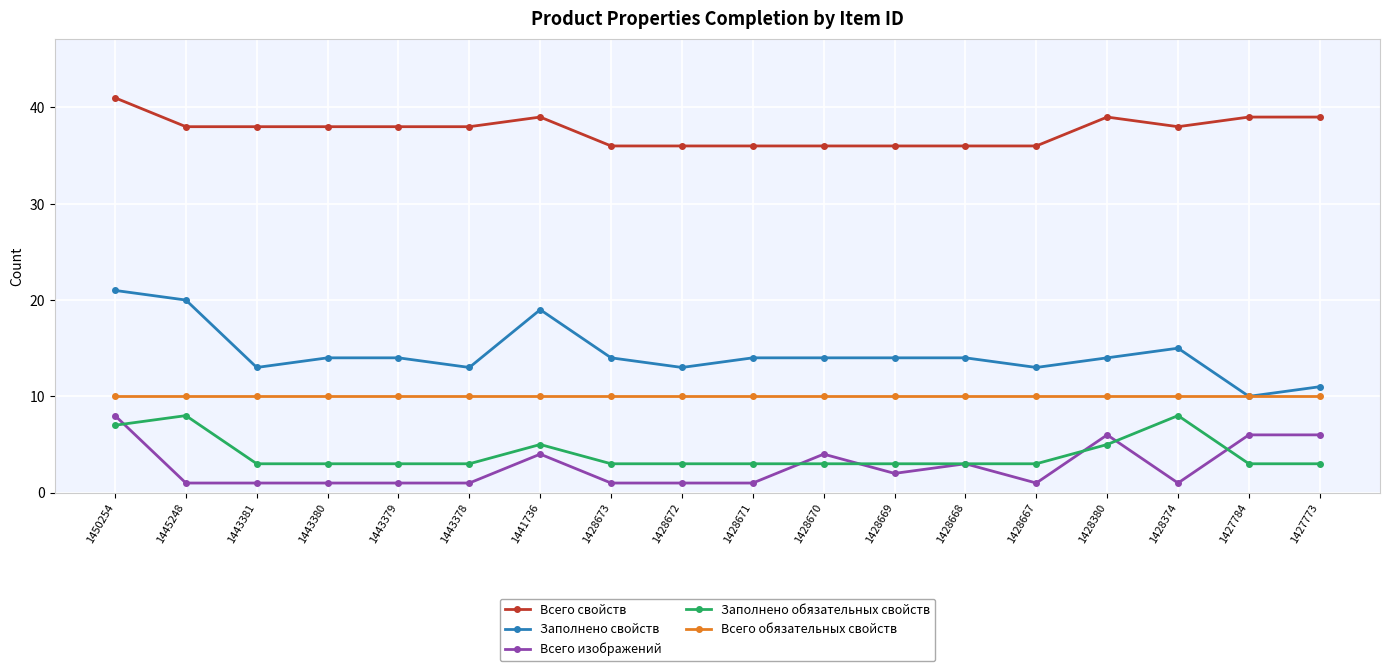

What is the value of the Заполнено обязательных свойств point at the 12th from the left?

3